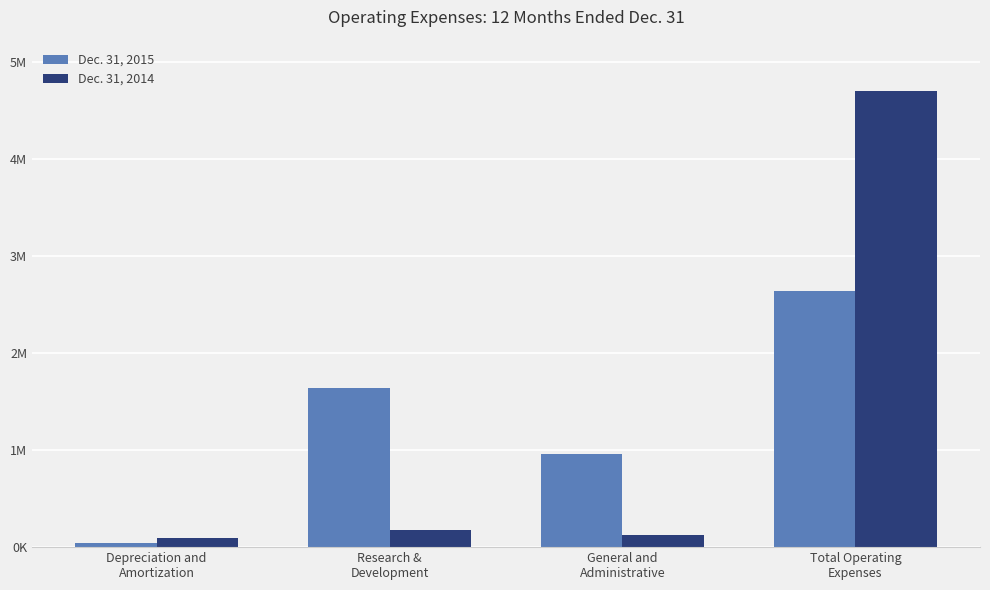

At which category is the sum across all series the highest?

Total Operating
Expenses